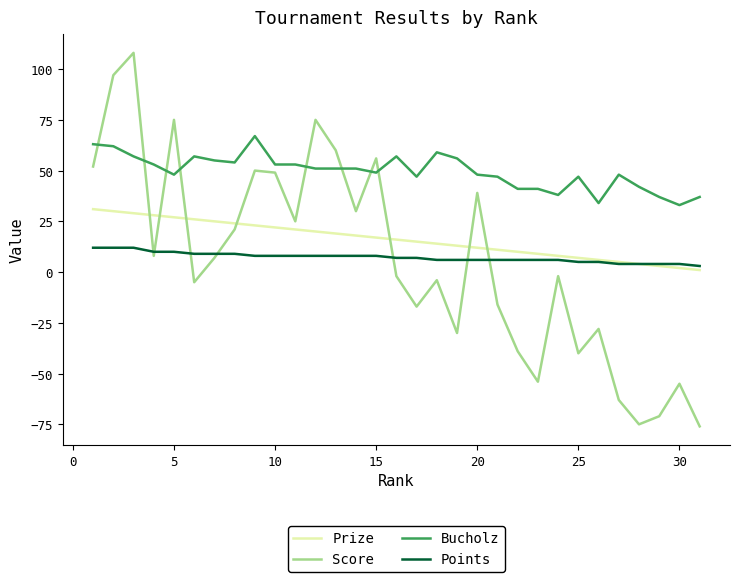

True or false: Points and Bucholz cross at least once.

False